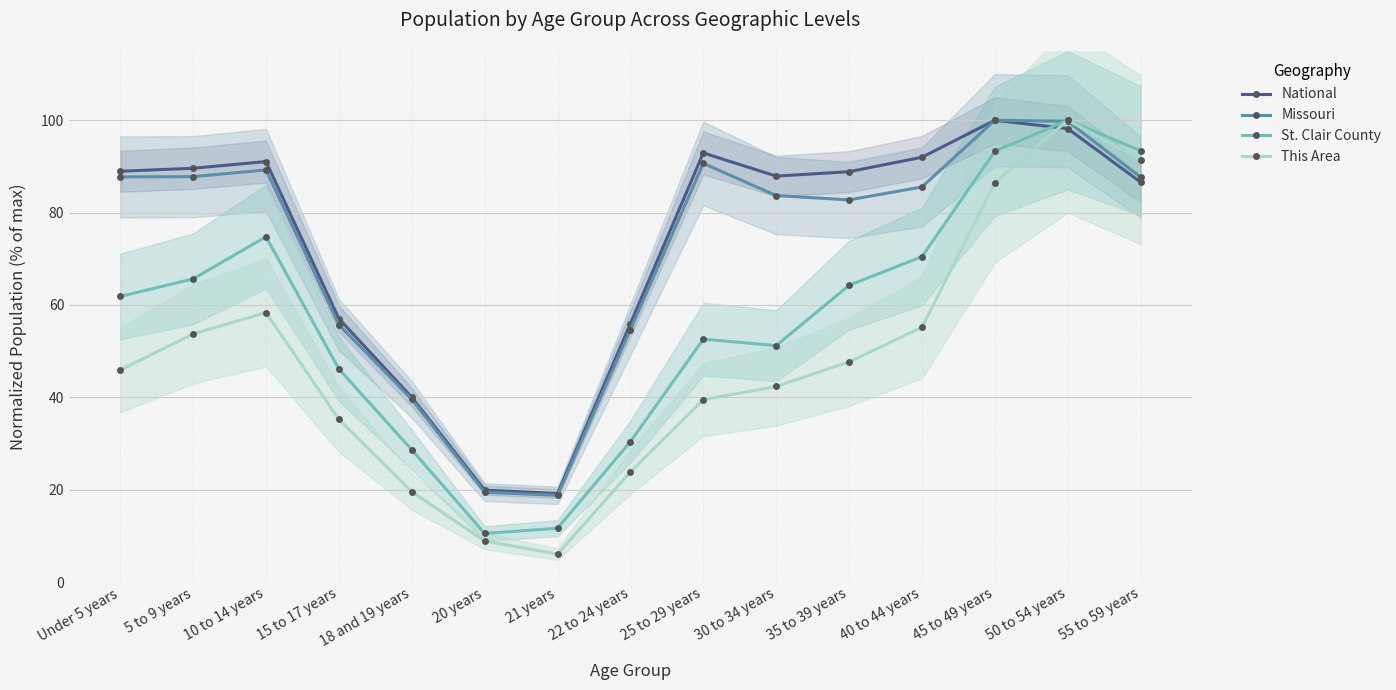

How many data points in National are above 88?

8